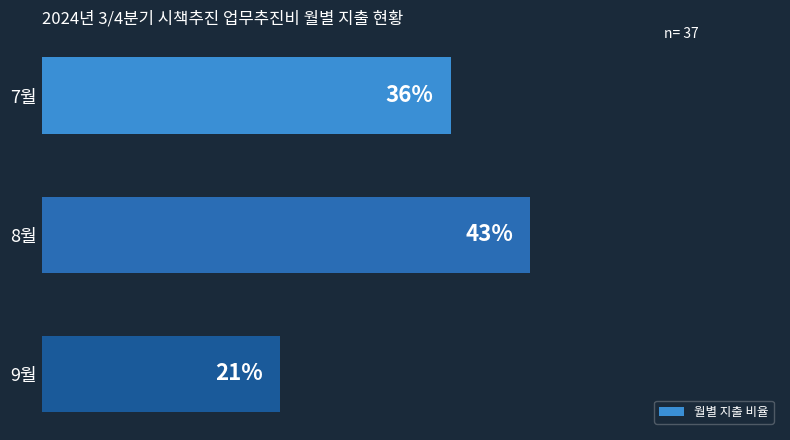

List the labels in order of value, smallest first.

9월, 7월, 8월